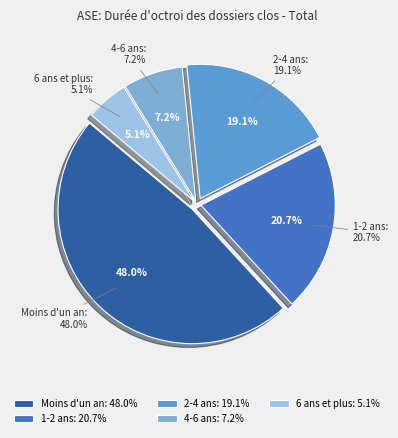

The 2-4 ans slice represents 19% of the pie. True or false?

True